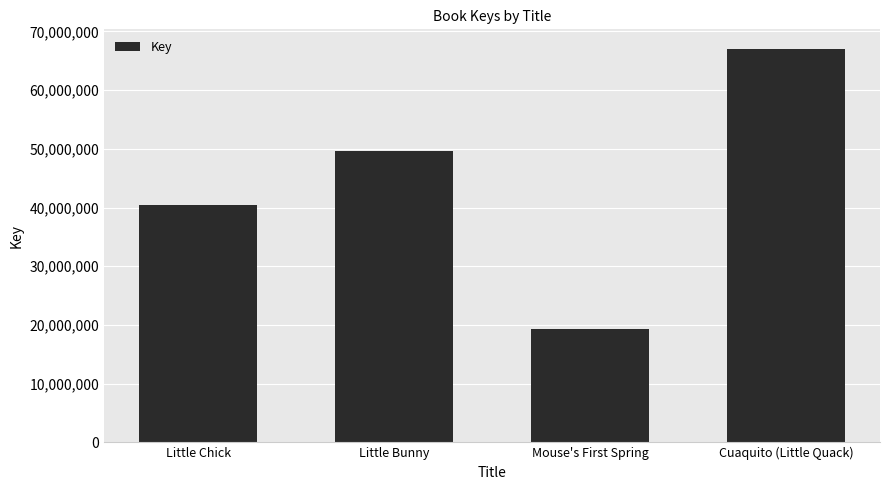

Reading left to right, list all the values displayed in this chart.

40452752	49671642	19358203	67006131